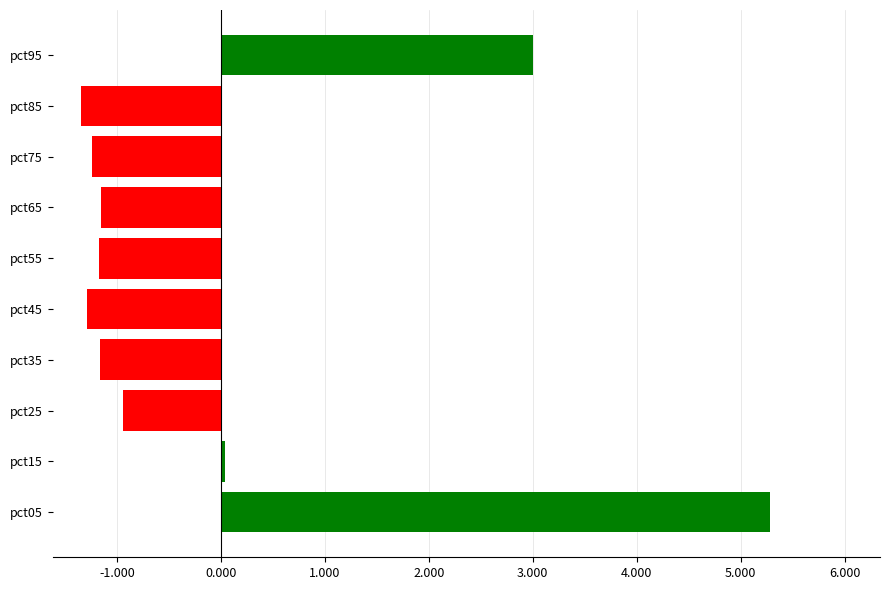

Read the value at pct85.

-1.4